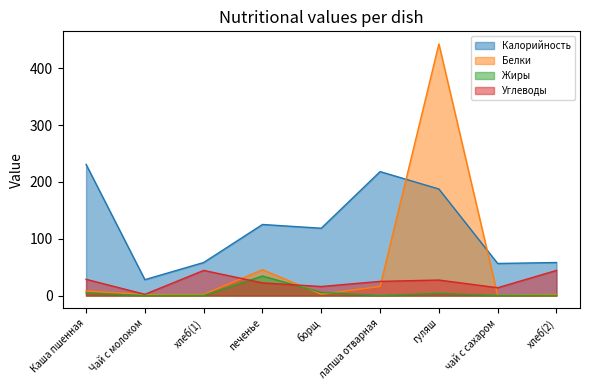

Reading left to right, transcribe all the data shown in this chart.

Калорийность: 230.9	28.0	58.2	125.1	118.5	218.2	187.5	56.4	58.2
Белки: 8.1	1.6	1.9	45.5	2.3	16.0	442.9	0.2	1.9
Жиры: 4.3	0.0	0.2	34.4	5.6	0.0	3.9	0.1	0.2
Углеводы: 28.7	2.2	44.3	22.3	15.9	25.0	27.3	13.8	44.3